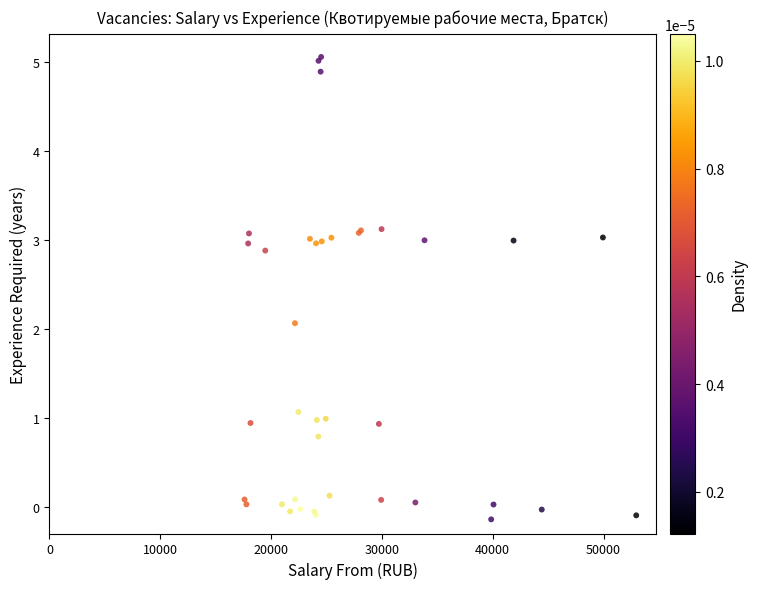

What Y value in the scatter plot is closest to 2?

2.1